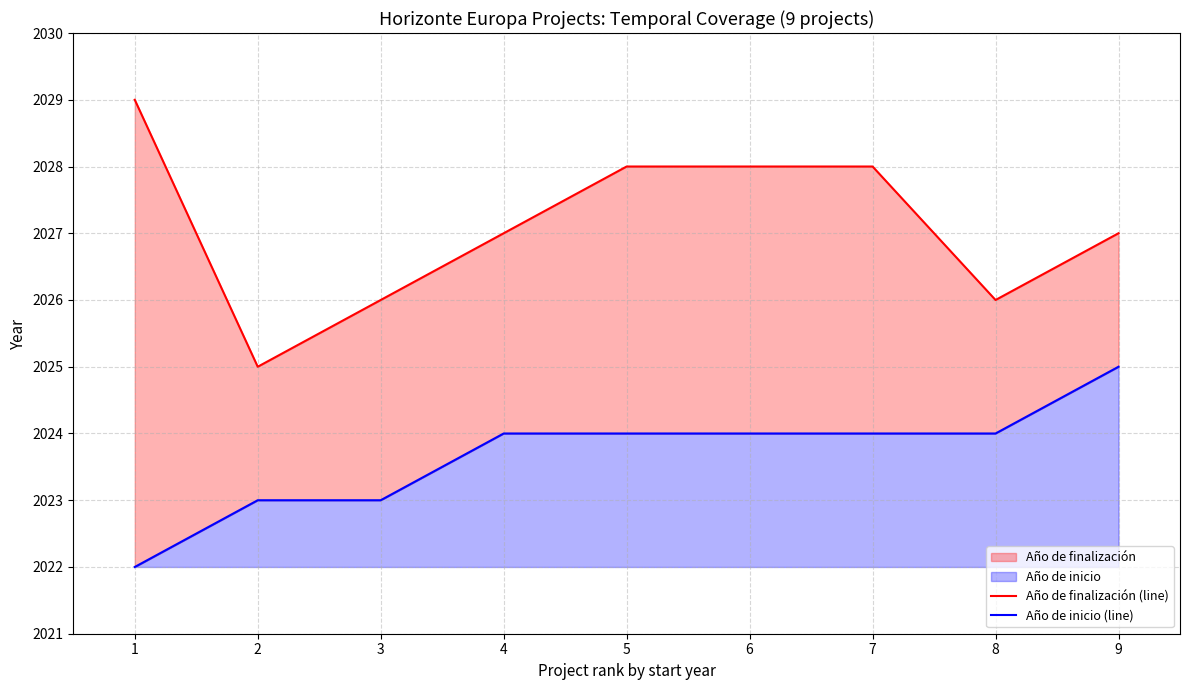

List the series in order of their peak value, lowest first.

Año de inicio (line), Año de finalización (line)